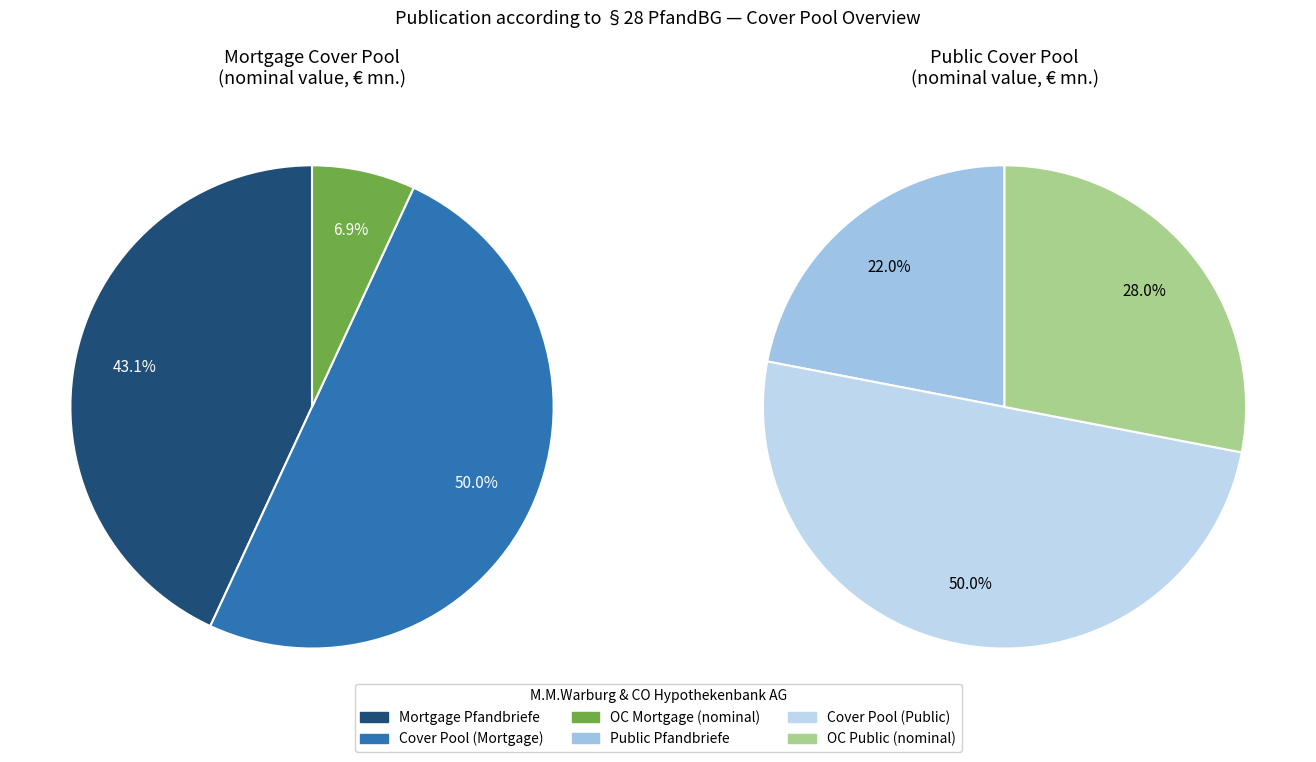

What is the ratio of the value at Mortgage Pfandbriefe to the value at Cover Pool (Mortgage)?

0.9